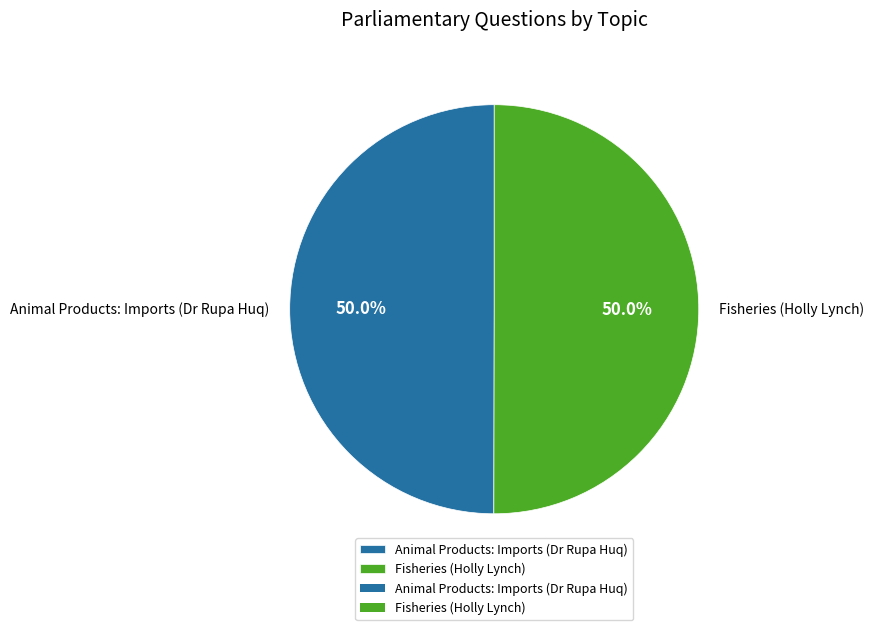

Approximately how many times larger is the value at Animal Products: Imports (Dr Rupa Huq) compared to Fisheries (Holly Lynch)?

1.0